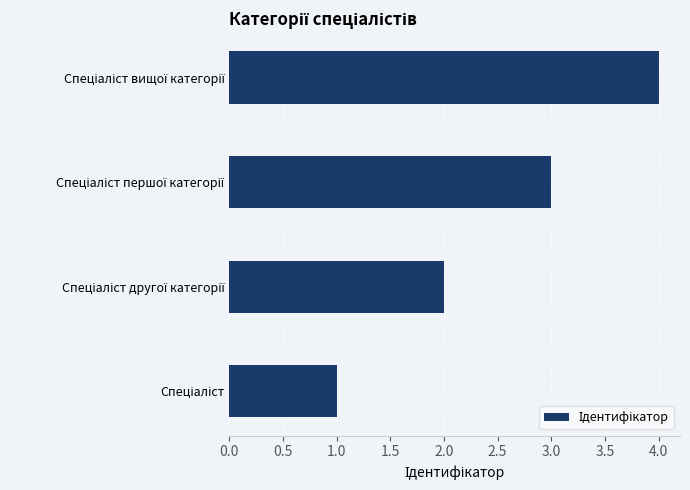

What is the difference between the maximum and minimum values?

3